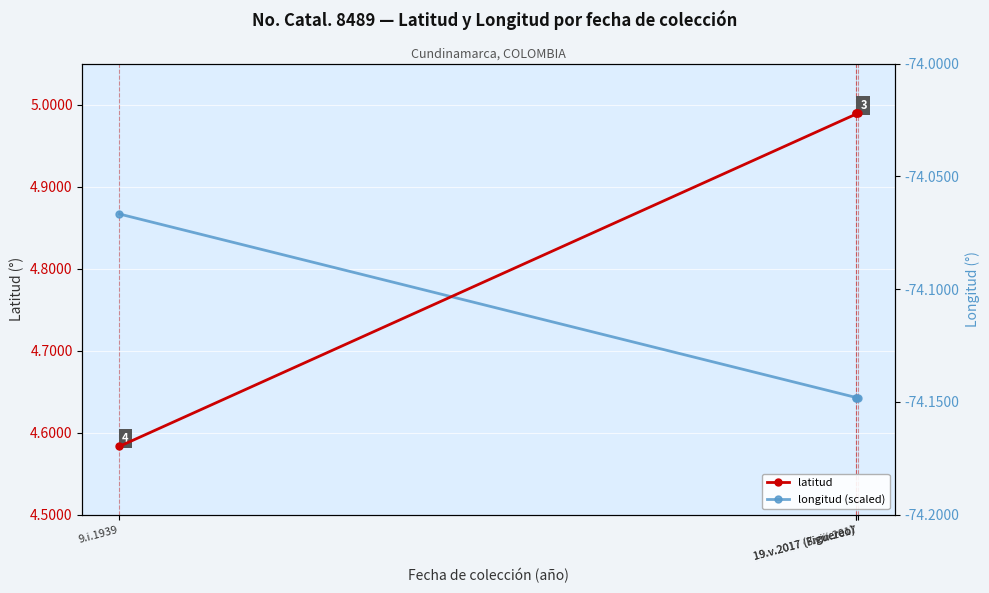

Between 19.v.2017 (Figuereo) and 3.viii.2017, which series saw the biggest shift?

latitud